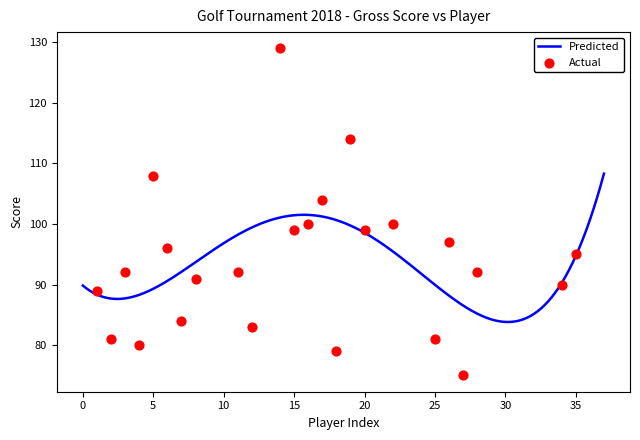

What is the maximum value for Predicted?

108.3